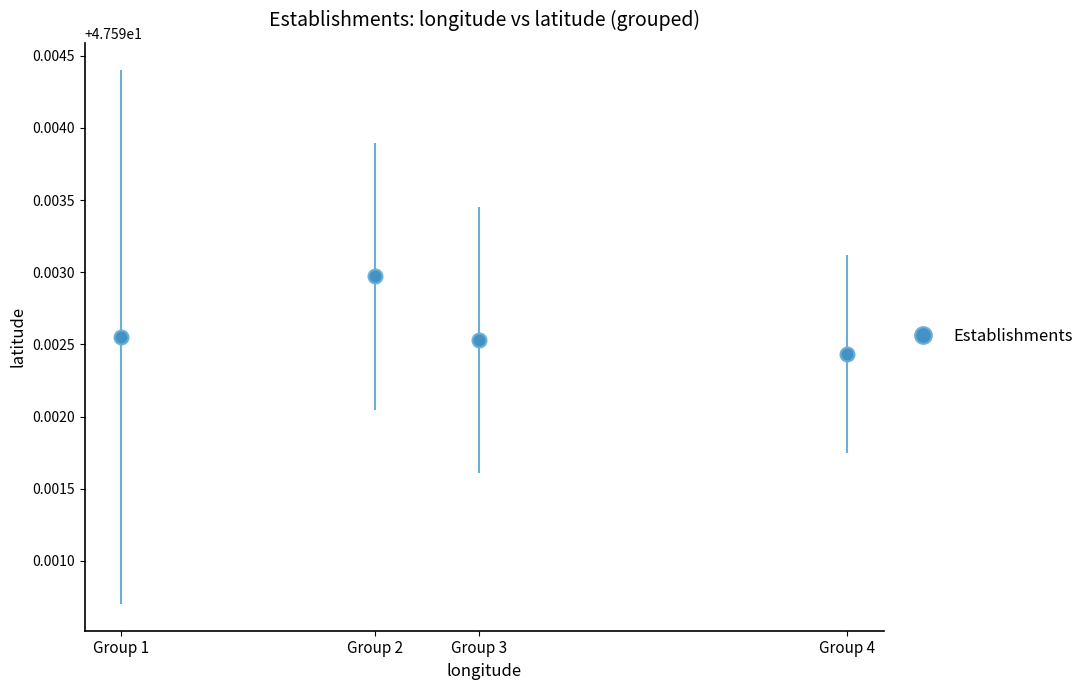

How many interior local peaks (higher than both neighbors) does the data have?

1